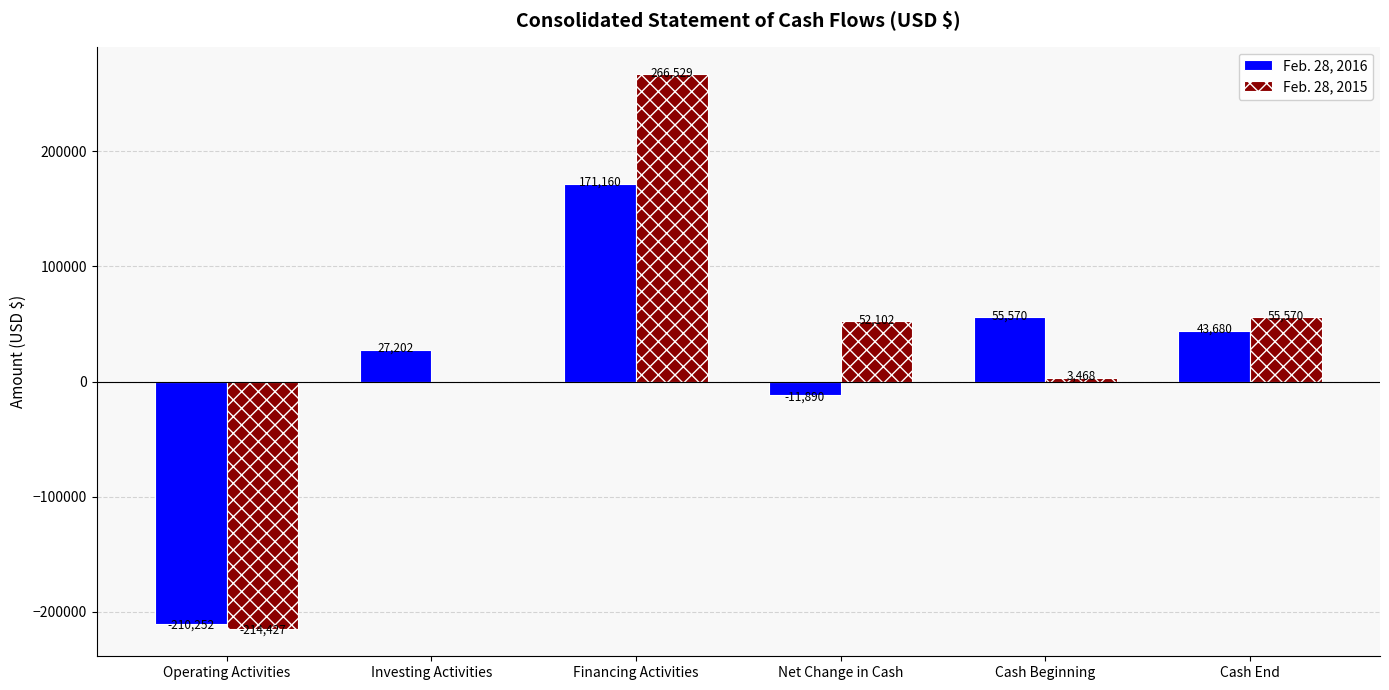

Between Net Change in Cash and Cash End, which series saw the biggest shift?

Feb. 28, 2016